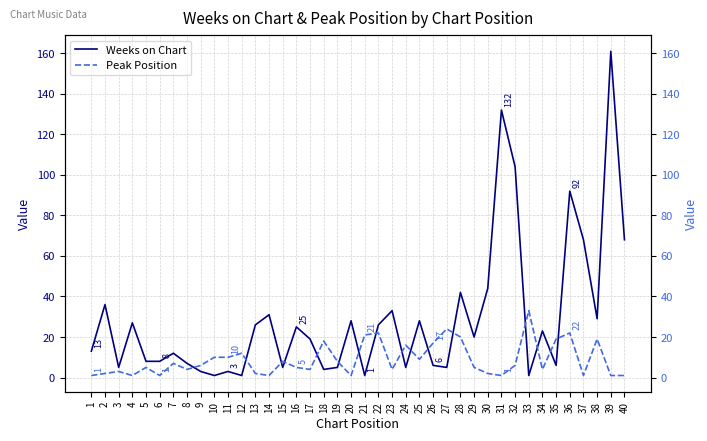

How many intersections are there between Weeks on Chart and Peak Position?

16